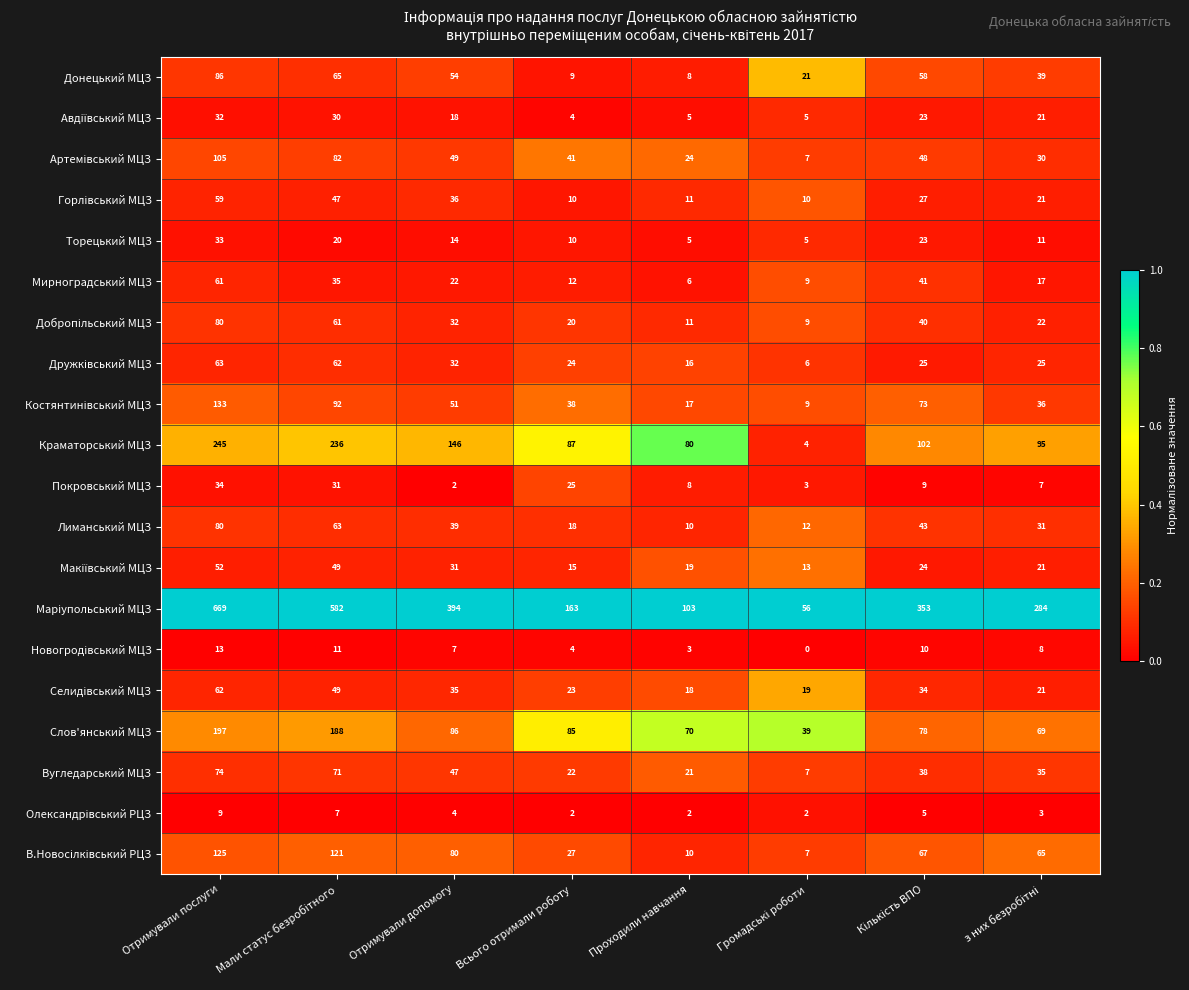

Where is Донецький МЦЗ nearest to the value 47?

Отримували допомогу